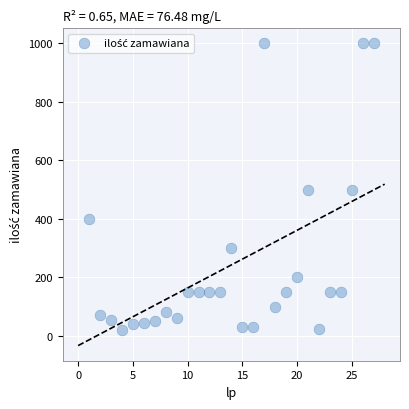

What is the range of X values (max minus min)?

26